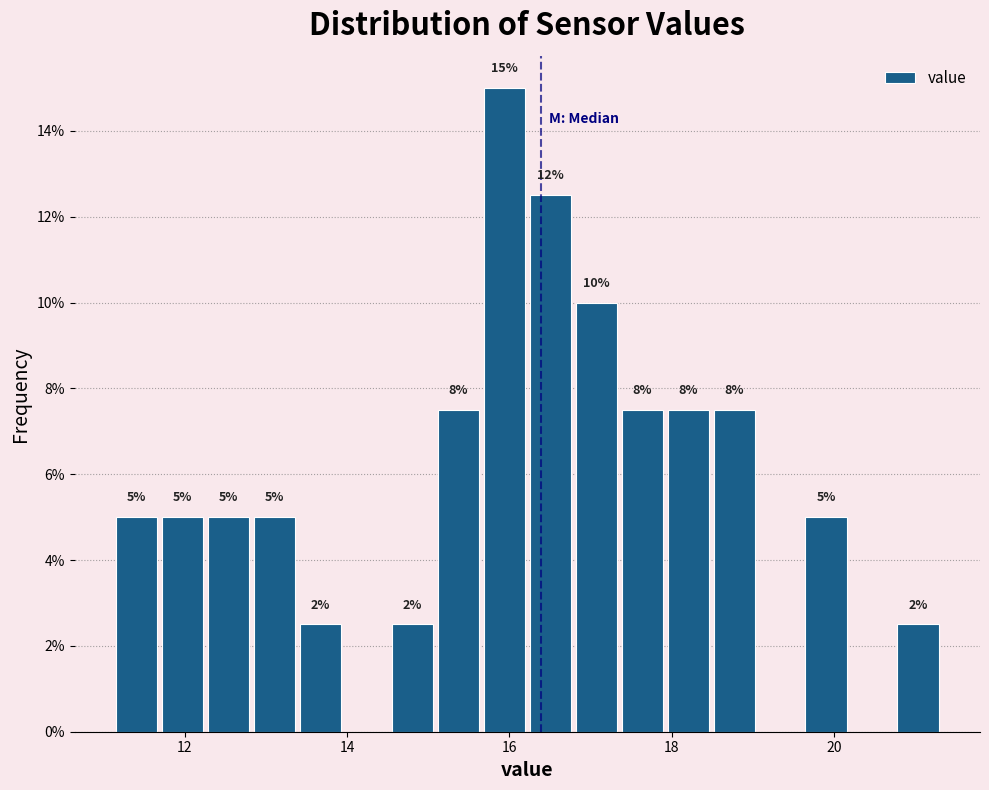

Read against the x-axis, roughly where is the centre of the tallest bar?

16.0